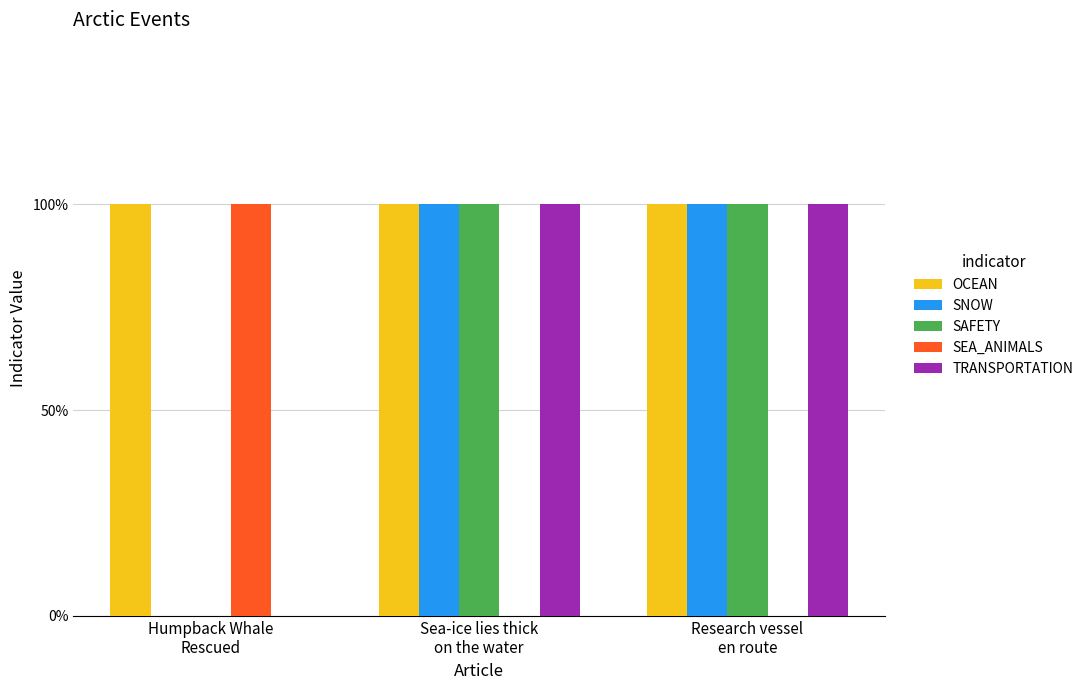

Which series has the largest total across all categories?

OCEAN